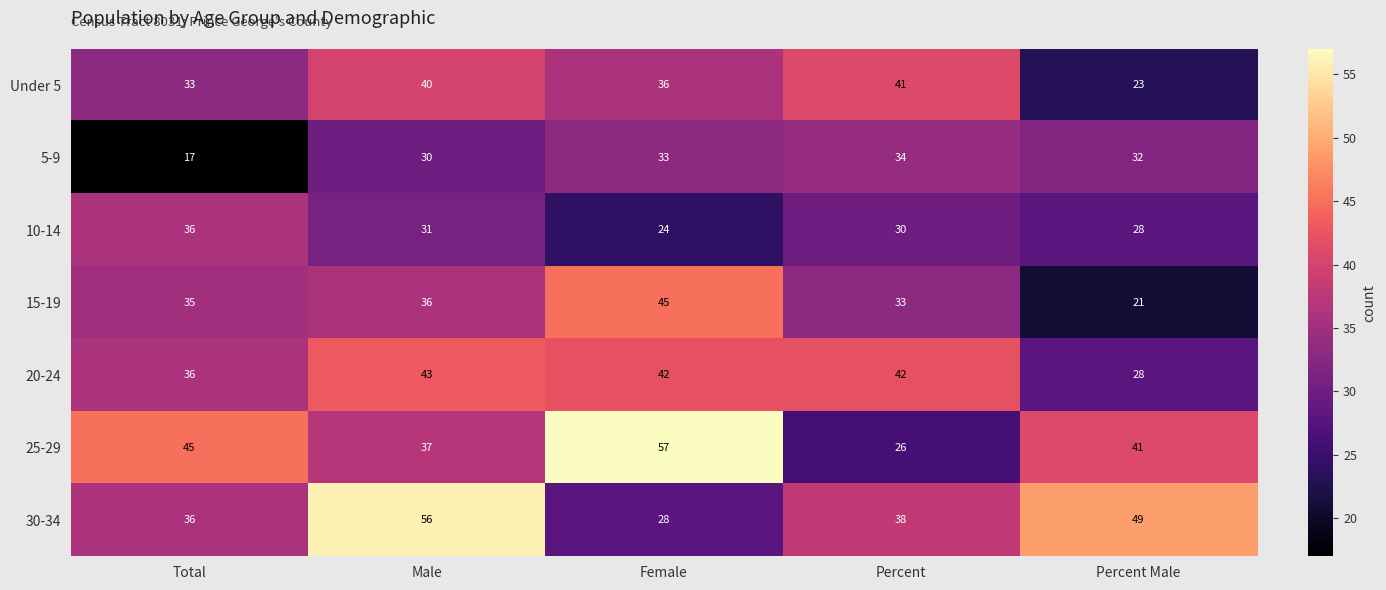

List the labels in order of Under 5 value, largest first.

Percent, Male, Female, Total, Percent Male